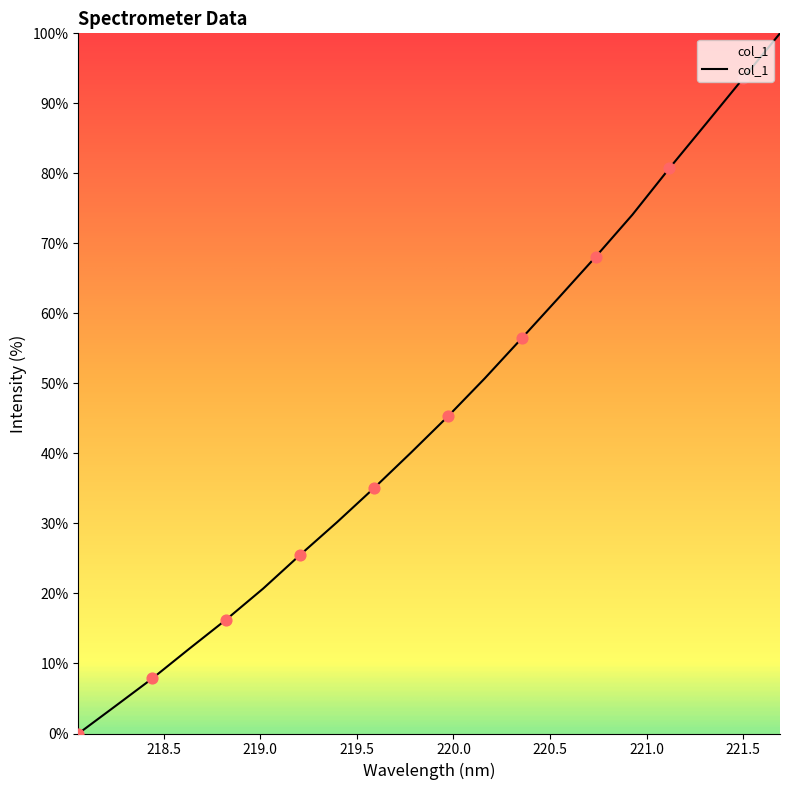

What is the difference between the maximum and minimum values?

100.0